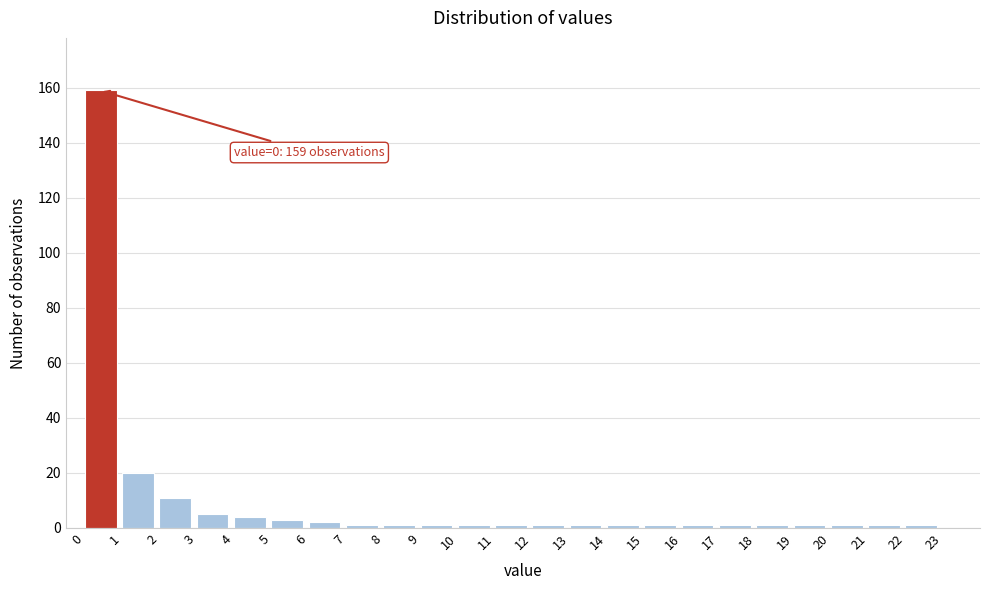

Which range on the x-axis has the tallest bar?

0 to 1